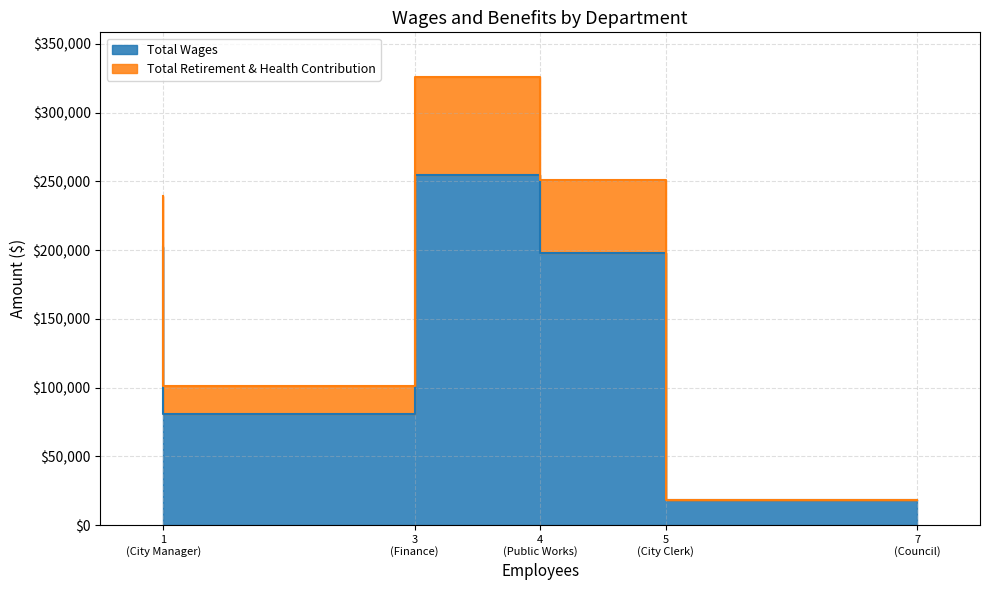

What is the difference between the second highest and minimum values in the Total Wages series?

184336